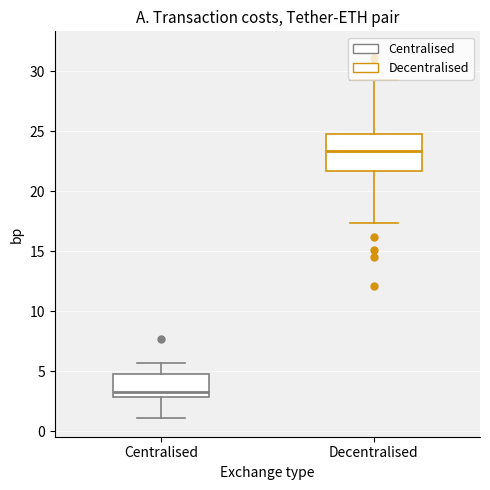

Reading left to right, transcribe this box plot: for each box, give where its median line is, the range the box spans, and where its two whiskers end, as read against the y-axis. The values are not printed on the chart, so give them approximately, as read against the axis.

Centralised: median 3.5, box 3.0 to 5.0, whiskers 1.0 to 5.5
Decentralised: median 23.5, box 21.5 to 25.0, whiskers 17.5 to 29.0